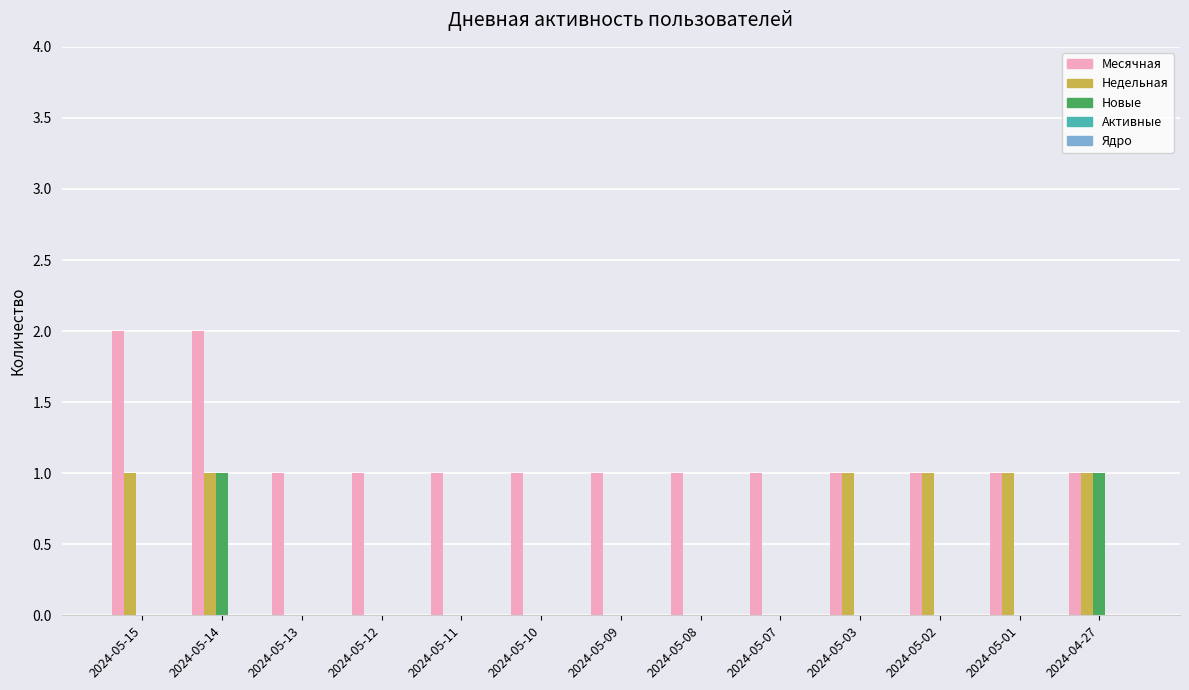

Between 2024-05-02 and 2024-04-27, which series saw the biggest shift?

Новые